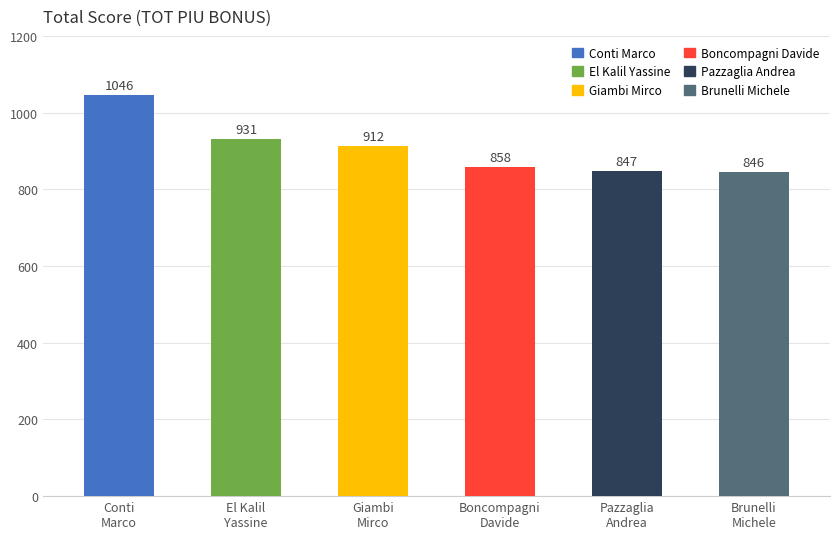

What is the label of the 4th bar from the right?

GIAMBI MIRCO